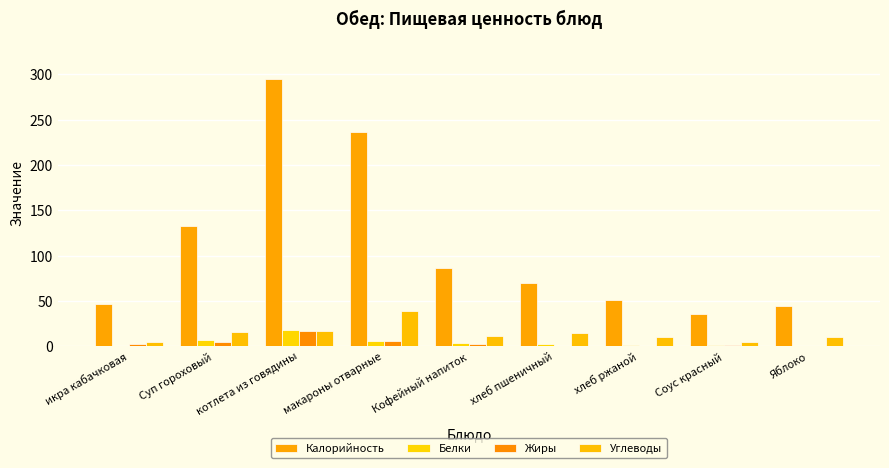

What is the label of the 3rd bar from the left?

котлета из говядины